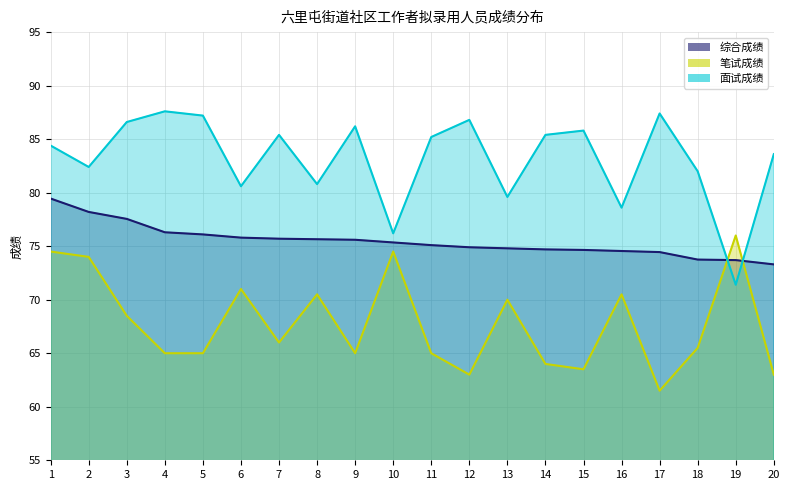

Rank the categories by 笔试成绩 value from lowest to highest.

17, 12, 20, 15, 14, 4, 5, 9, 11, 18, 7, 3, 13, 8, 16, 6, 2, 1, 10, 19